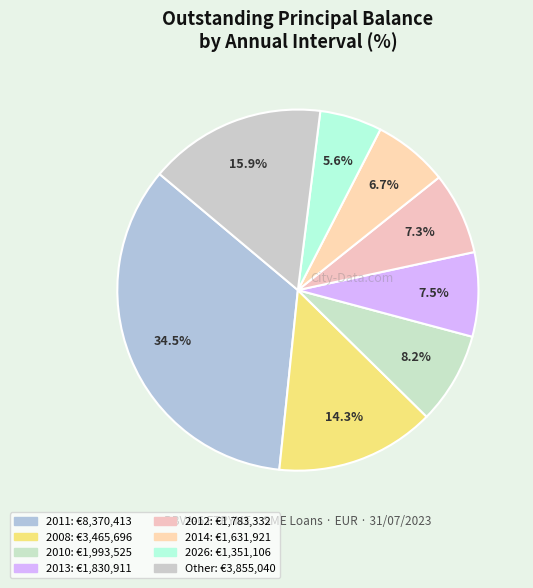

How many slices are in this pie chart?

8